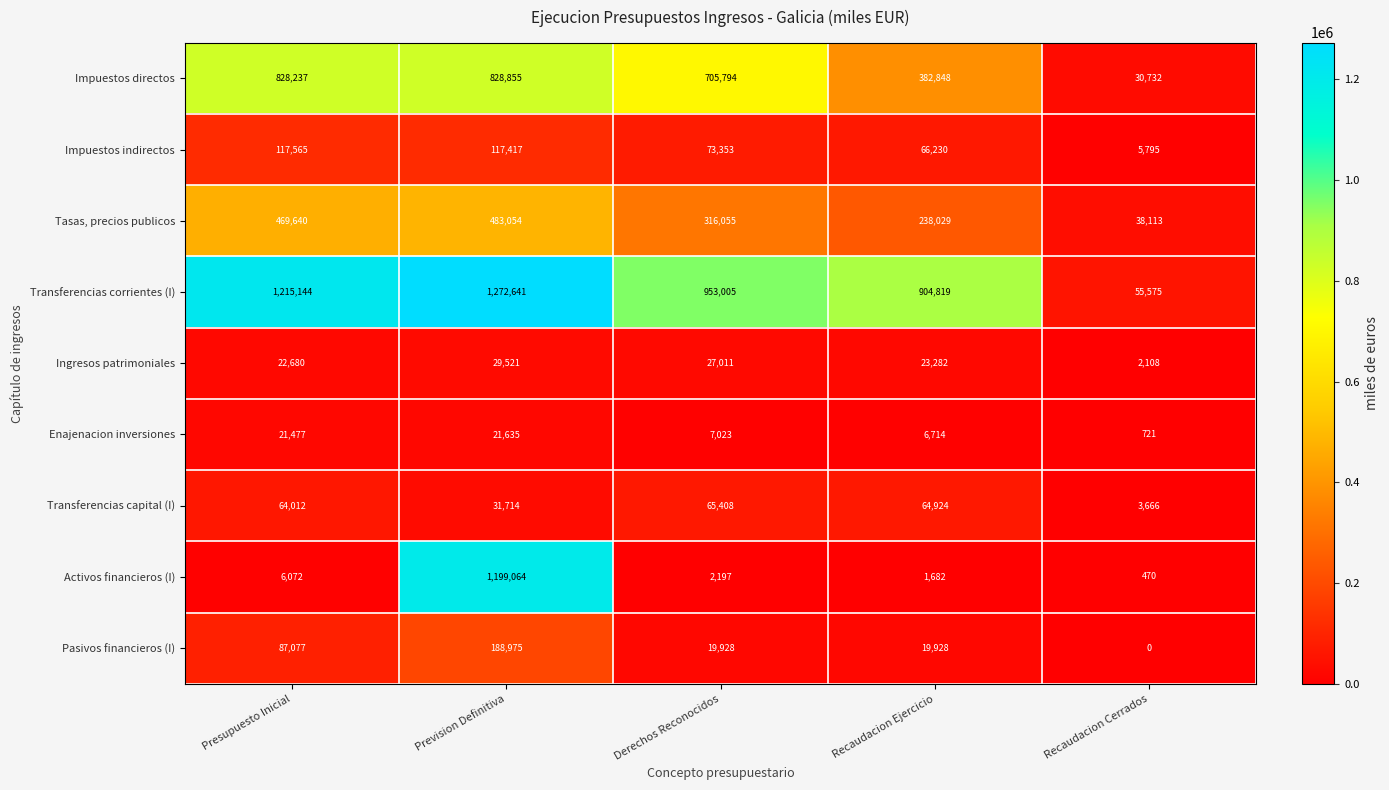

Rank the series by their maximum value, from highest to lowest.

Transferencias corrientes (I), Activos financieros (I), Impuestos directos, Tasas, precios publicos, Pasivos financieros (I), Impuestos indirectos, Transferencias capital (I), Ingresos patrimoniales, Enajenacion inversiones